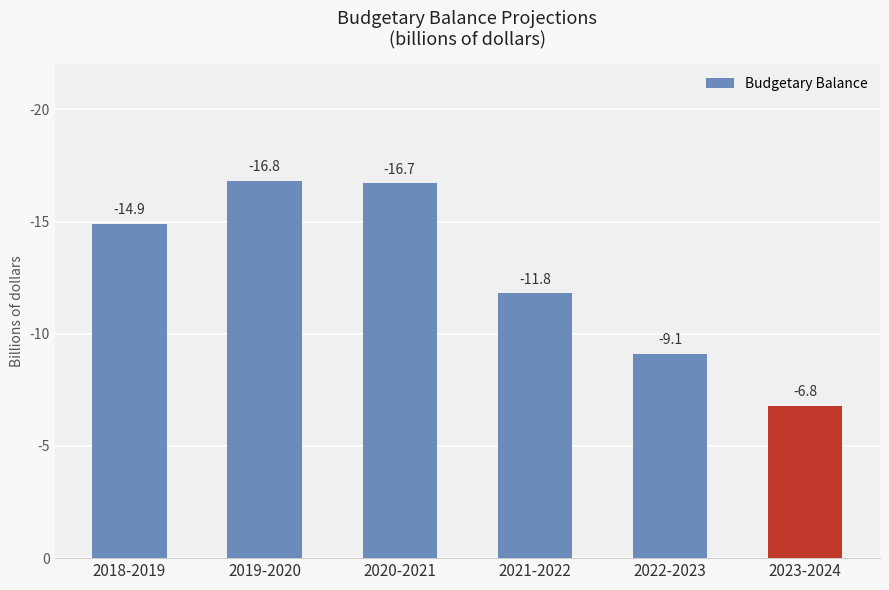

At which label is the value closest to 11?

2021-2022